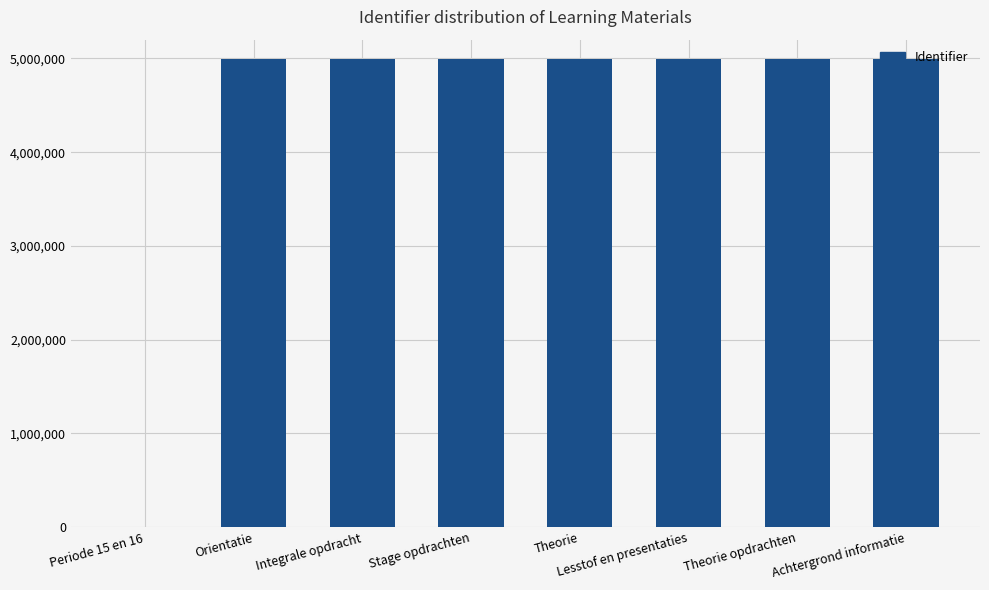

What is the sum of all values?

34962502